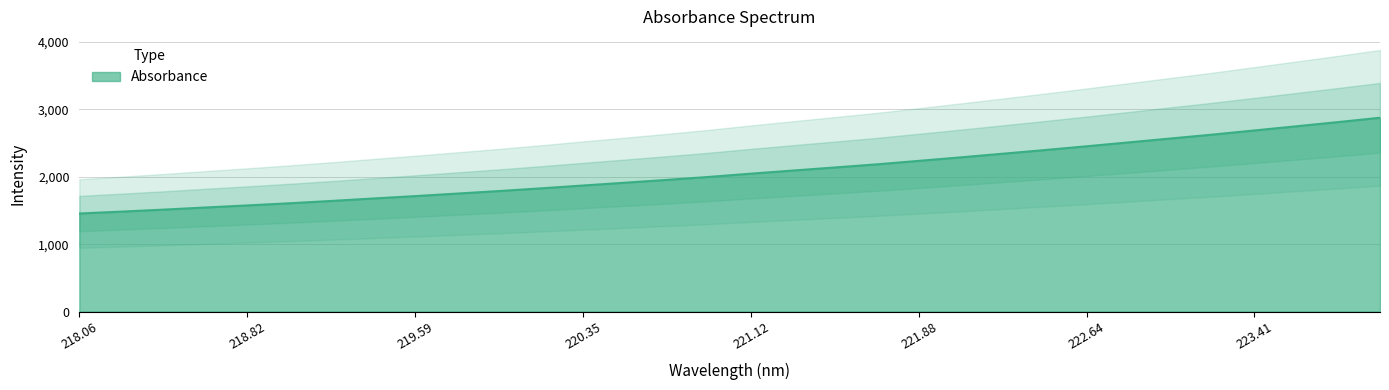

How many lines are shown in the chart?

1